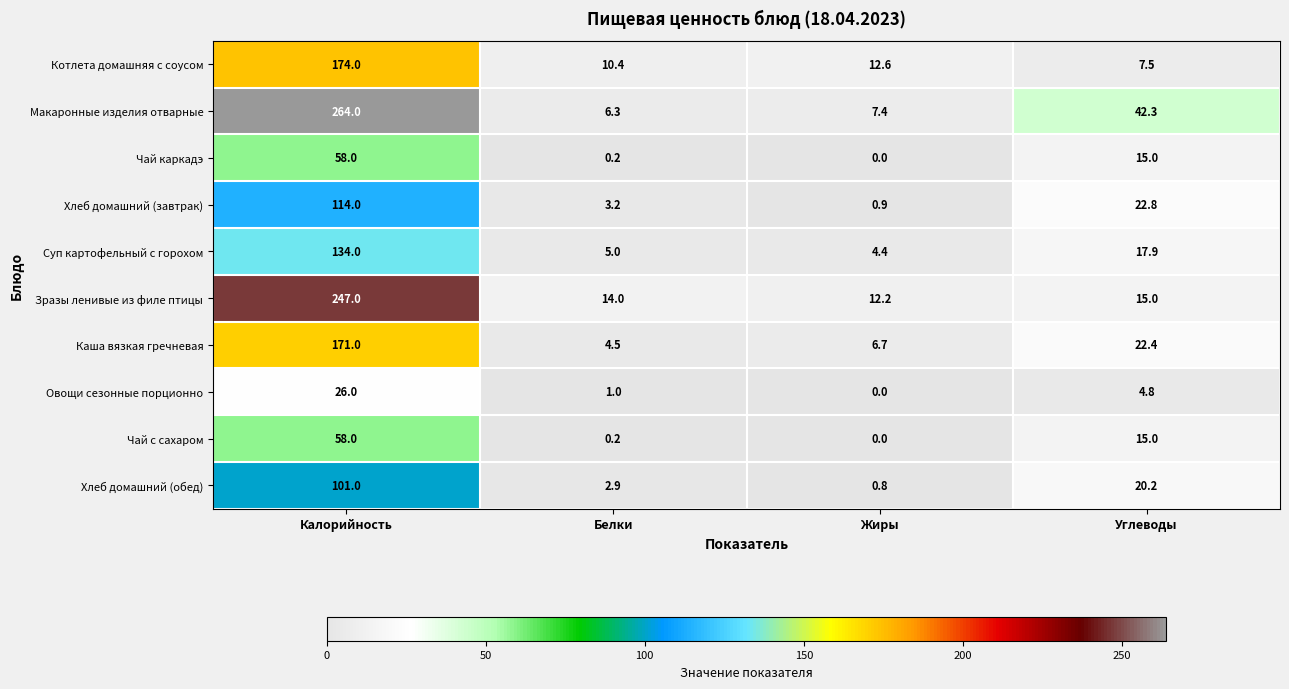

What is the total value across all series at Калорийность?

1347.0